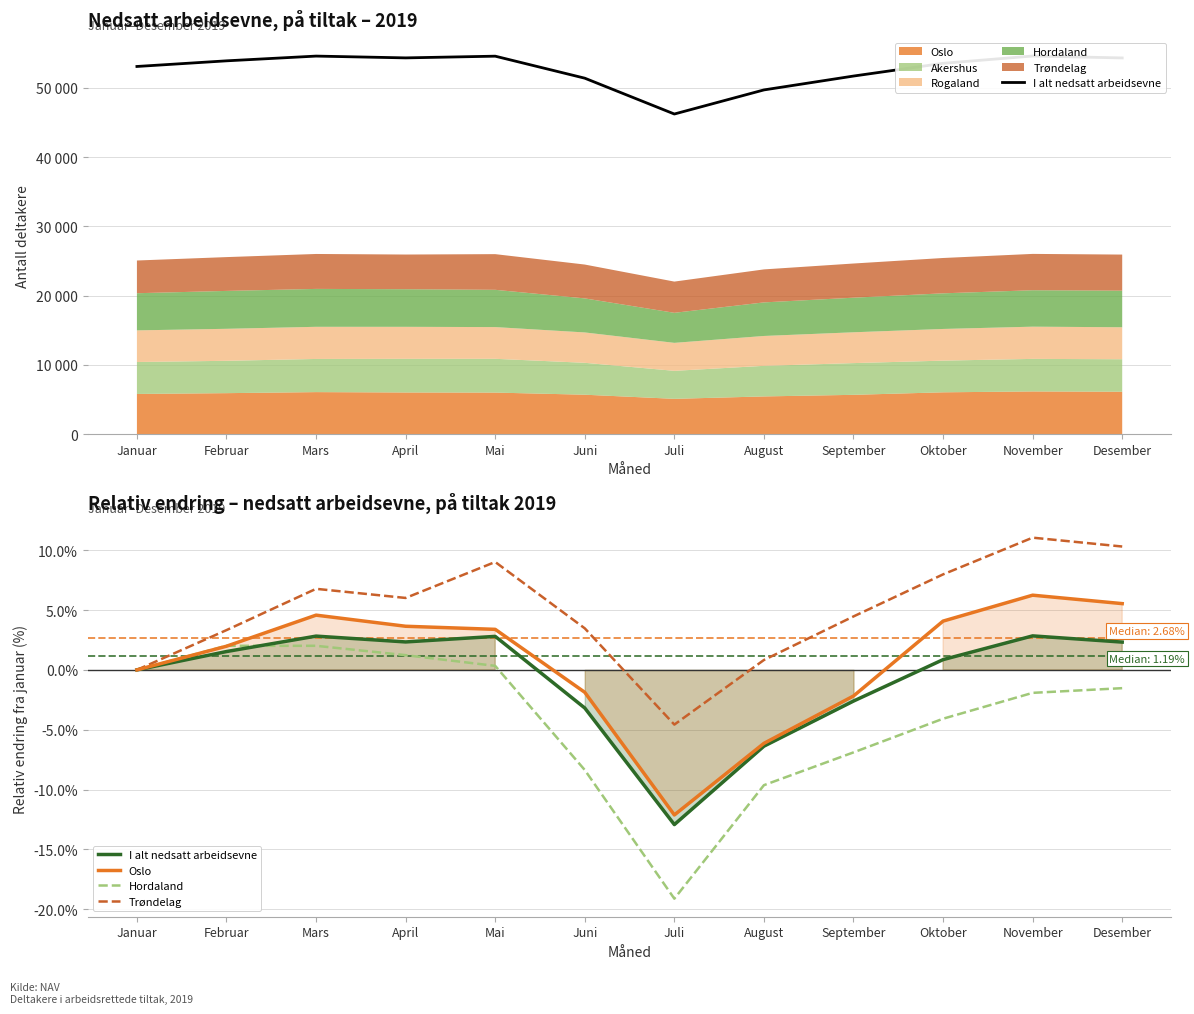

What is the difference between the maximum and minimum values in the Oslo series?

18.4